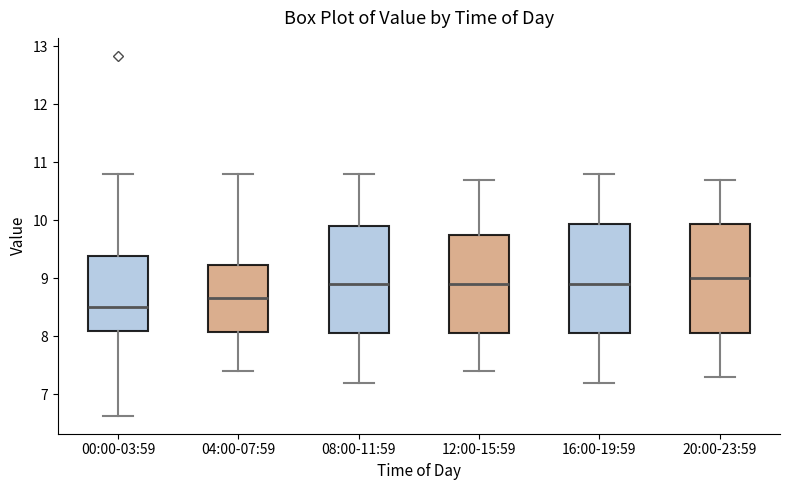

Where is the lower edge of the box for 04:00-07:59 on the y-axis? The values are not printed on the chart, so give them approximately, as read against the axis.

8.1